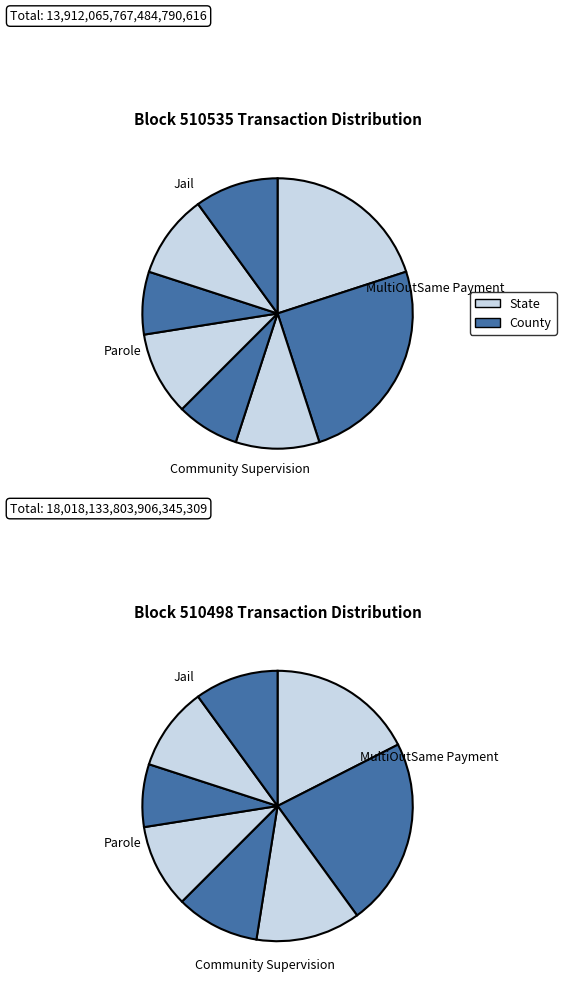

To the nearest percent, what is the difference between the 510535 and 510498 slice percentages?

13%